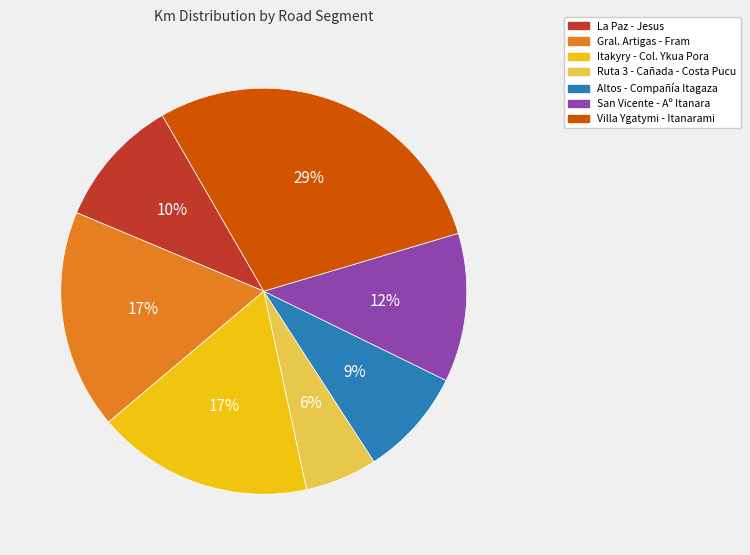

To the nearest percent, what is the difference between the Ruta 3 - Cañada - Costa Pucu and Villa Ygatymi - Itanarami slice percentages?

23%